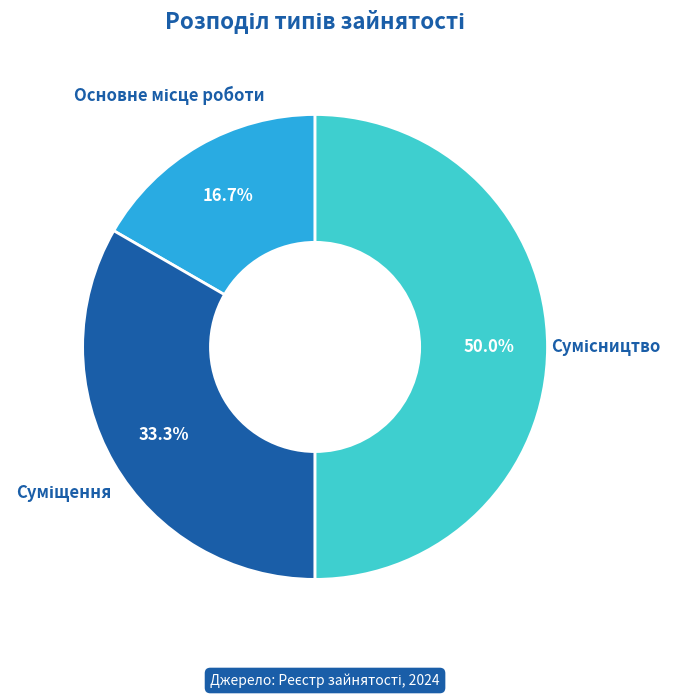

Count the number of slices in the pie.

3